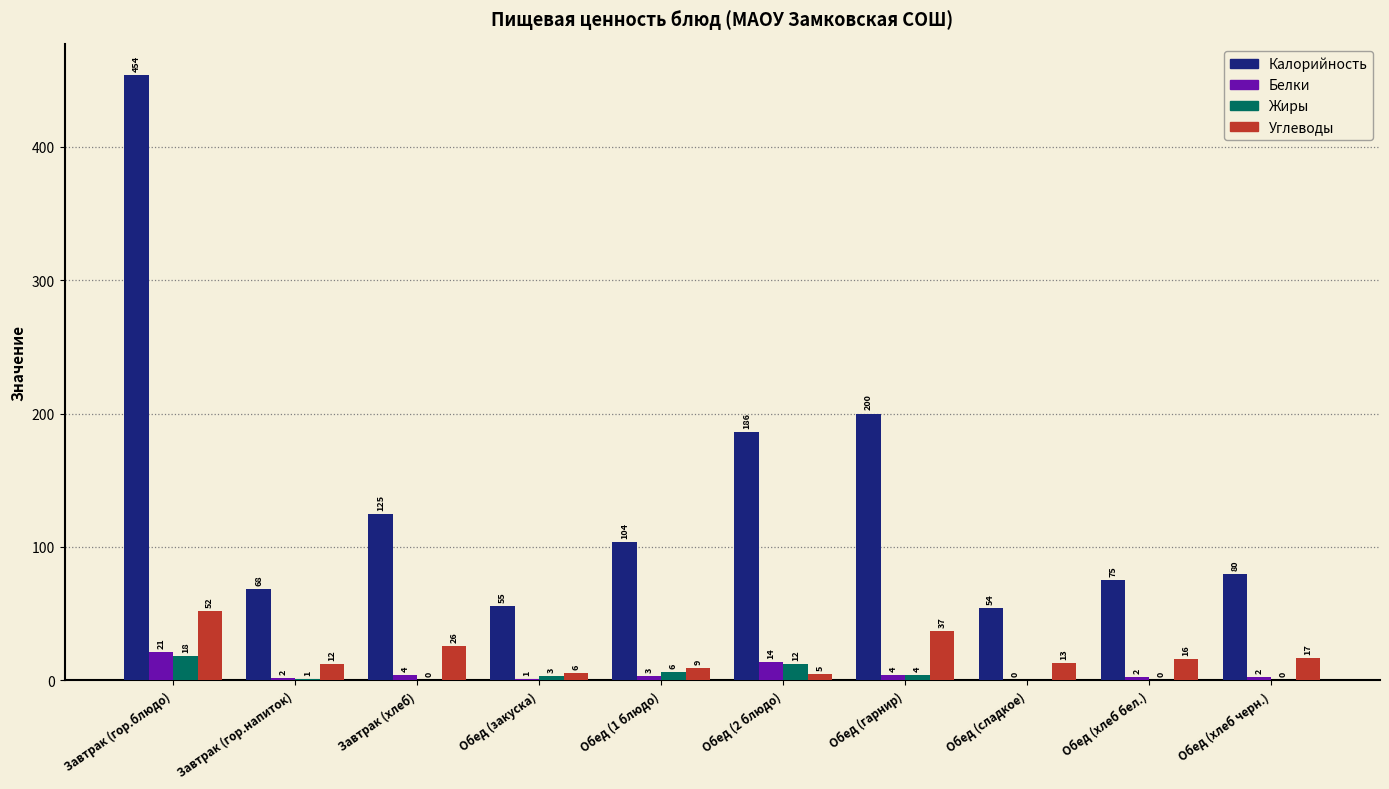

Between Завтрак (гор.напиток) and Обед (закуска), which series saw the biggest shift?

Калорийность